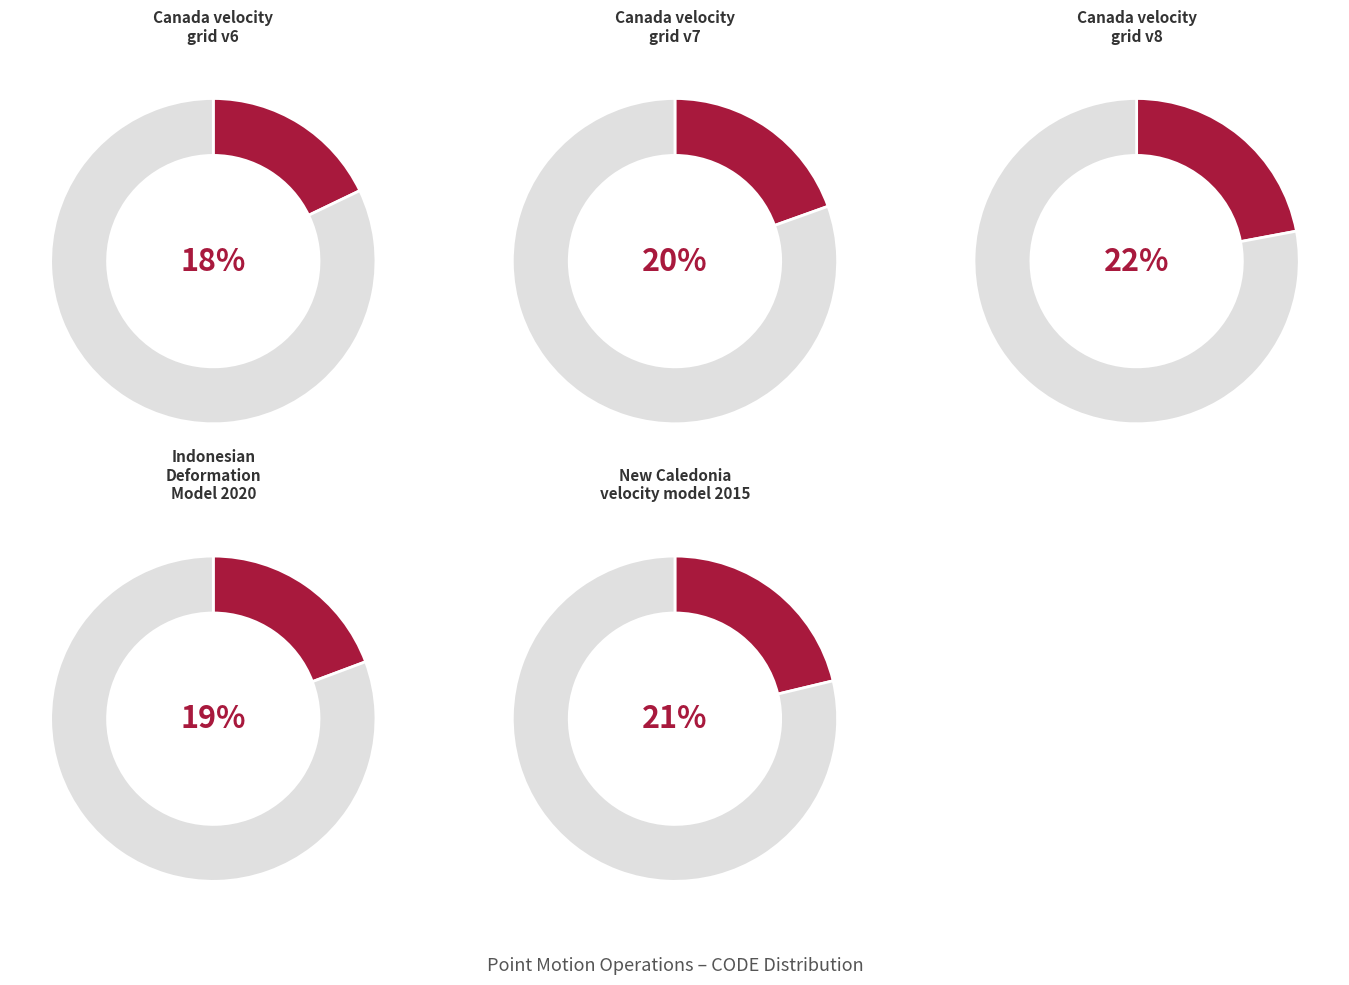

True or false: New Caledonia velocity model 2015 accounts for 21% of the total.

True